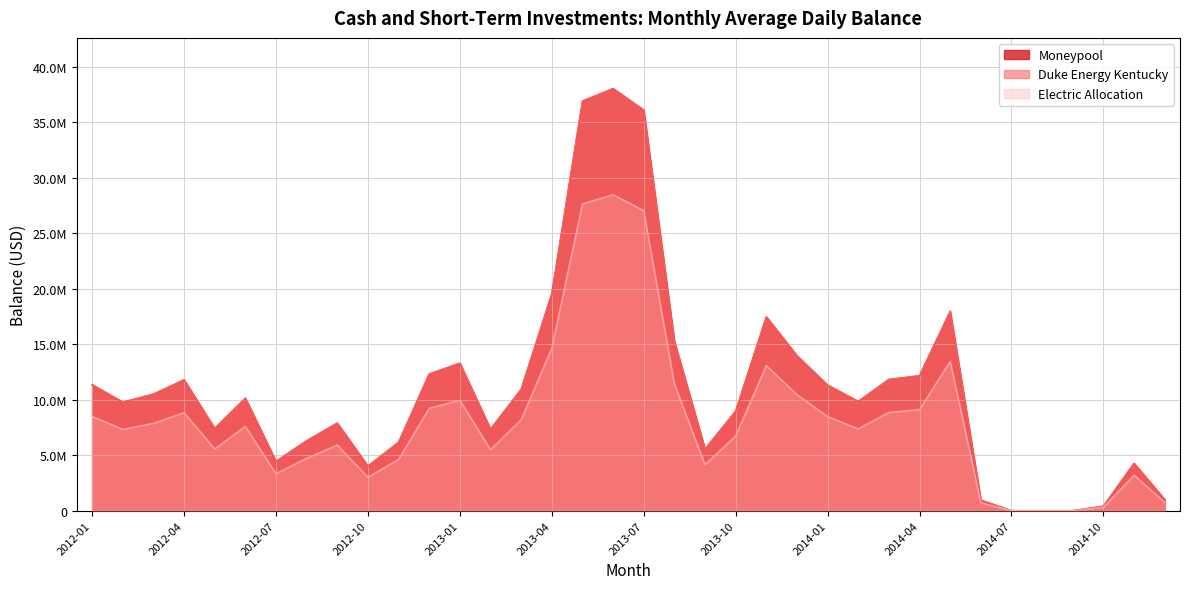

Reading left to right, extract all data points from this chart.

Moneypool: 2012-01=11346903.2	2012-02=9775620.7	2012-03=10502290.3	2012-04=11792033.3	2012-05=7413645.2	2012-06=10137066.7	2012-07=4440580.7	2012-08=6303903.2	2012-09=7890866.7	2012-10=4015000.0	2012-11=6161533.3	2012-12=12314806.4	2013-01=13287838.7	2013-02=7344250.0	2013-03=10928129.0	2013-04=19551766.7	2013-05=36902483.9	2013-06=38027066.7	2013-07=36095709.7	2013-08=15252516.1	2013-09=5542633.3	2013-10=8971032.3	2013-11=17463466.7	2013-12=13960354.8	2014-01=11315871.0	2014-02=9844250.0	2014-03=11822000.0	2014-04=12157400.0	2014-05=17963258.1	2014-06=947500.0	2014-07=0.0	2014-08=0.0	2014-09=0.0	2014-10=404193.5	2014-11=4265766.7	2014-12=1004033.3
Duke Energy Kentucky: 2012-01=11346903.2	2012-02=9775620.7	2012-03=10502290.3	2012-04=11792033.3	2012-05=7413645.2	2012-06=10137066.7	2012-07=4440580.7	2012-08=6303903.2	2012-09=7890866.7	2012-10=4015000.0	2012-11=6161533.3	2012-12=12314806.4	2013-01=13287838.7	2013-02=7344250.0	2013-03=10928129.0	2013-04=19551766.7	2013-05=36902483.9	2013-06=38027066.7	2013-07=36095709.7	2013-08=15252516.1	2013-09=5542633.3	2013-10=8971032.3	2013-11=17463466.7	2013-12=13960354.8	2014-01=11315871.0	2014-02=9844250.0	2014-03=11822000.0	2014-04=12157400.0	2014-05=17963258.1	2014-06=947500.0	2014-07=0.0	2014-08=0.0	2014-09=0.0	2014-10=404193.5	2014-11=4265766.7	2014-12=1004033.3
Electric Allocation: 2012-01=8495199.5	2012-02=7318811.7	2012-03=7862854.7	2012-04=8828459.5	2012-05=5550447.9	2012-06=7589419.1	2012-07=3324573.9	2012-08=4719606.3	2012-09=5907734.1	2012-10=3005950.2	2012-11=4613016.8	2012-12=9219849.3	2013-01=9948339.1	2013-02=5498493.1	2013-03=8181671.6	2013-04=14638016.7	2013-05=27628151.6	2013-06=28470104.3	2013-07=27024135.9	2013-08=11419253.8	2013-09=4149658.7	2013-10=6716432.4	2013-11=13074548.2	2013-12=10451838.5	2014-01=8471966.3	2014-02=7370193.1	2014-03=8850895.0	2014-04=9102002.2	2014-05=13448732.1	2014-06=709374.3	2014-07=0.0	2014-08=0.0	2014-09=0.0	2014-10=302611.6	2014-11=3193694.2	2014-12=751699.7